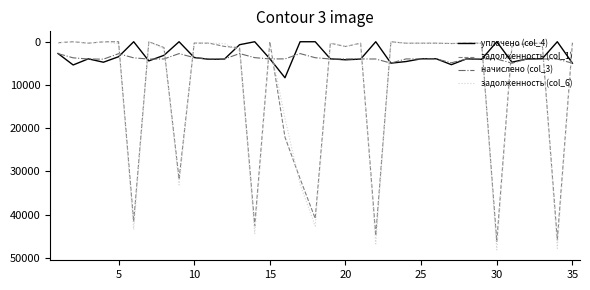

What is the maximum value for задолженность (col_6)?

48150.6